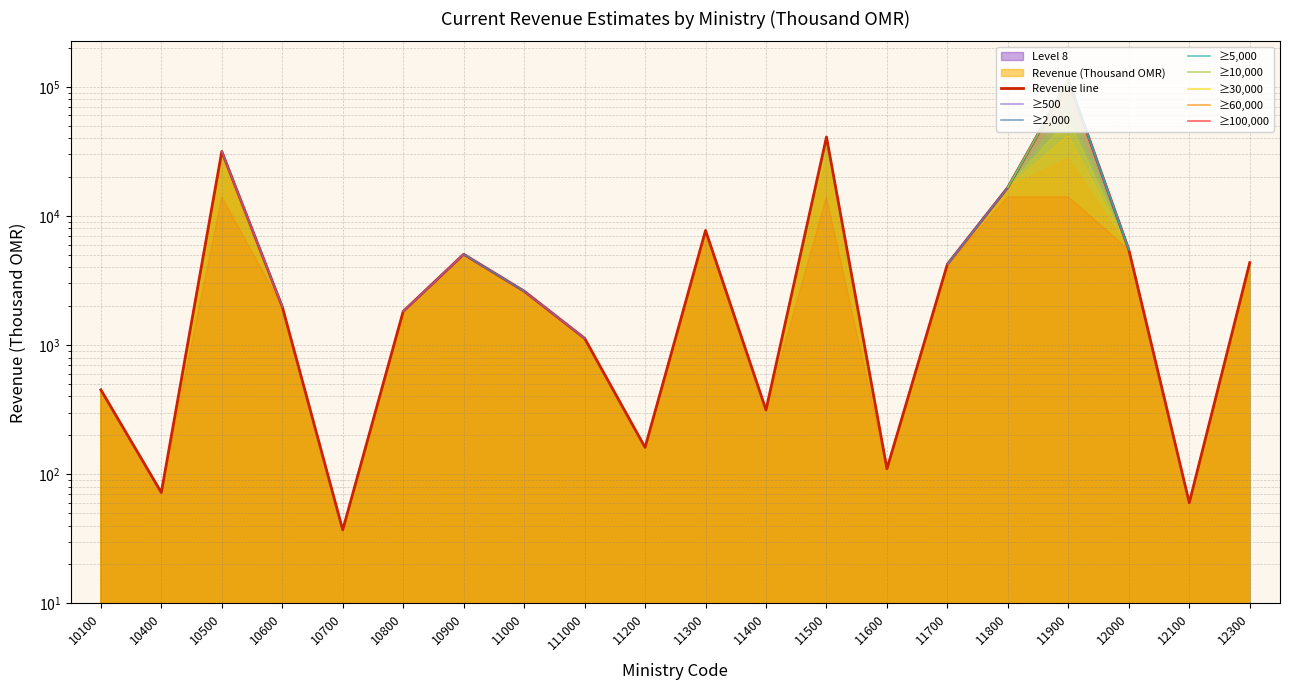

Which label corresponds to the smallest value in the chart?

10700